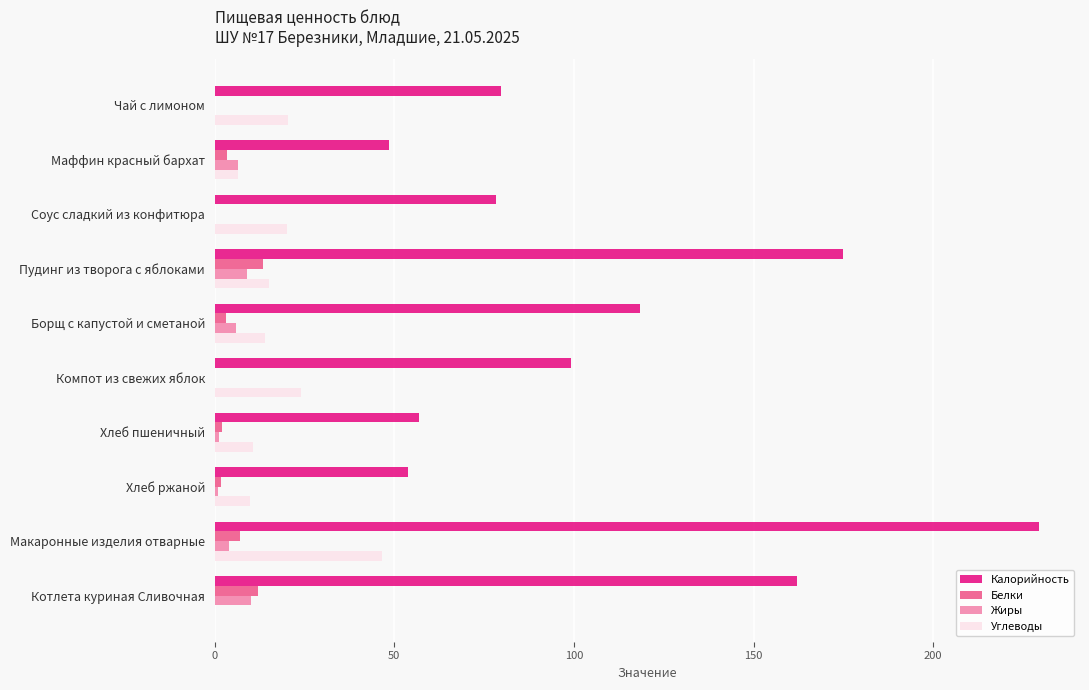

At which category is the sum across all series the highest?

Макаронные изделия отварные